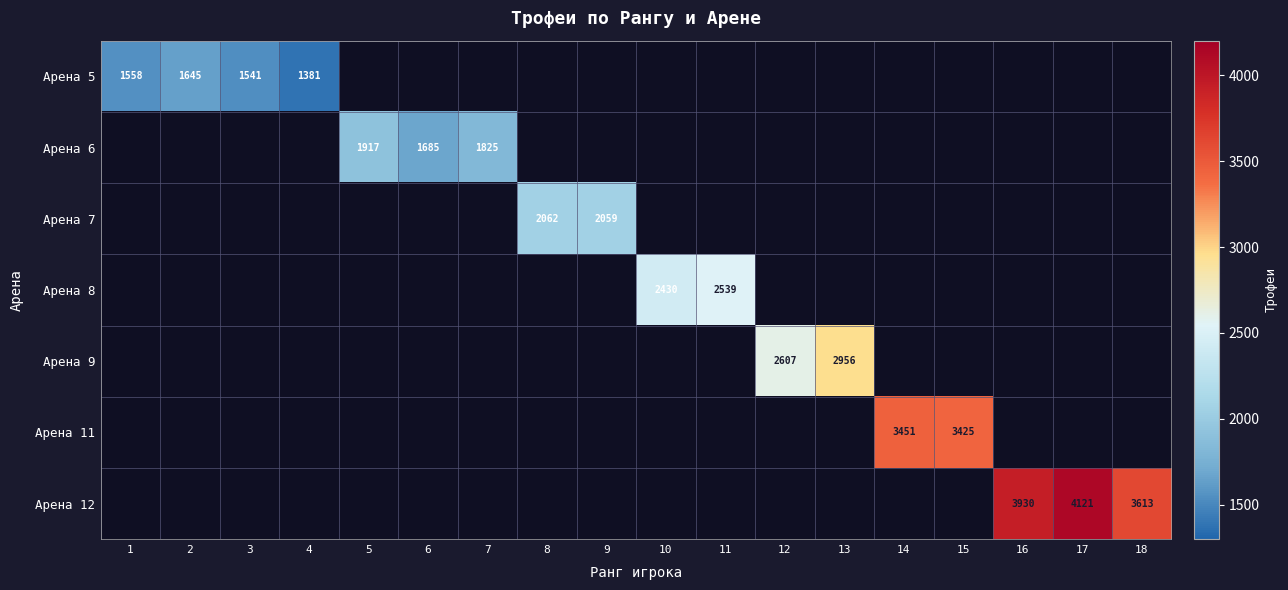

Which category has the highest value across all series?

17